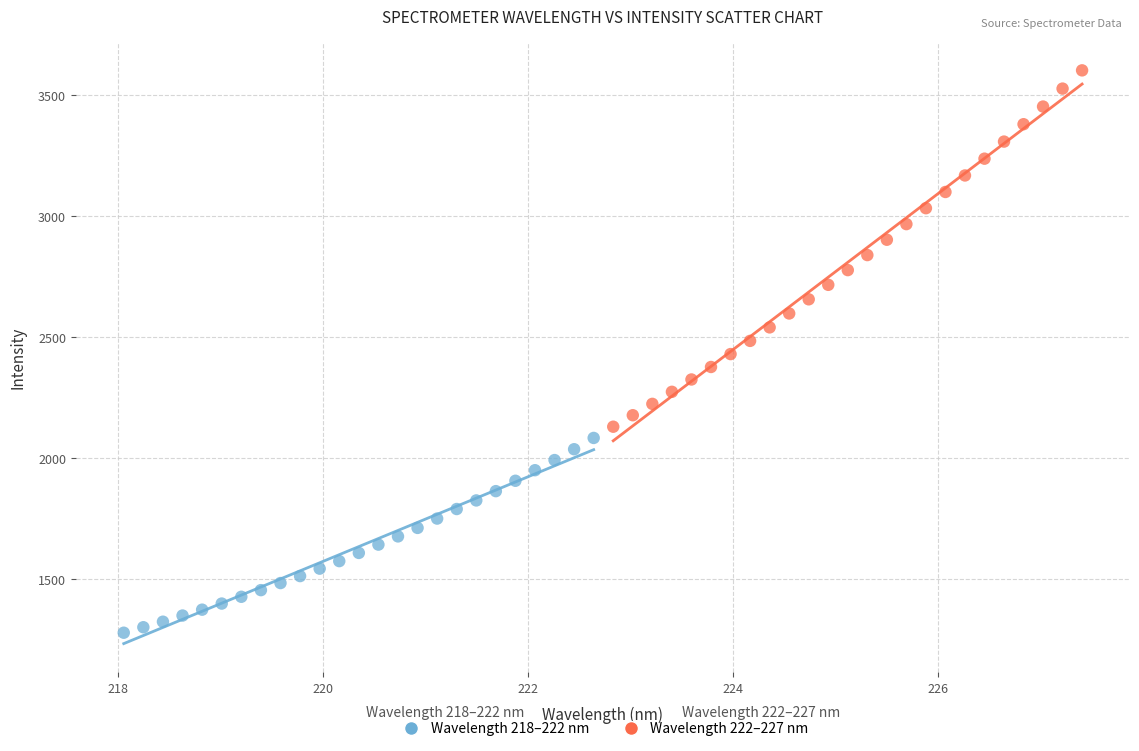

What are all the series names shown in the legend?

Wavelength 218–222 nm, Wavelength 222–227 nm